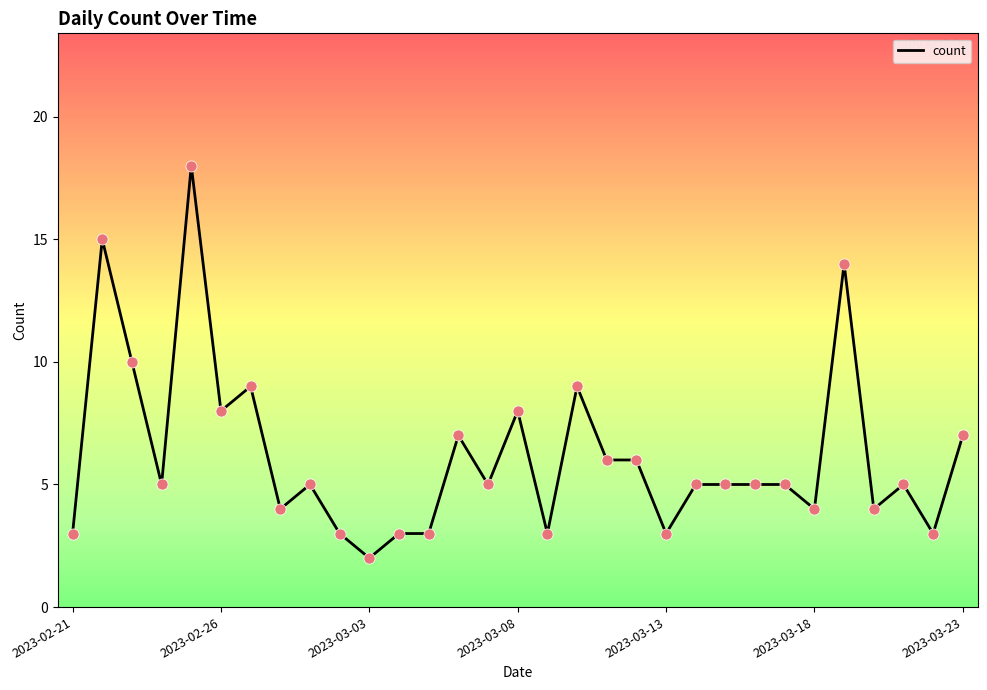

What is the difference between the maximum and minimum values?

16